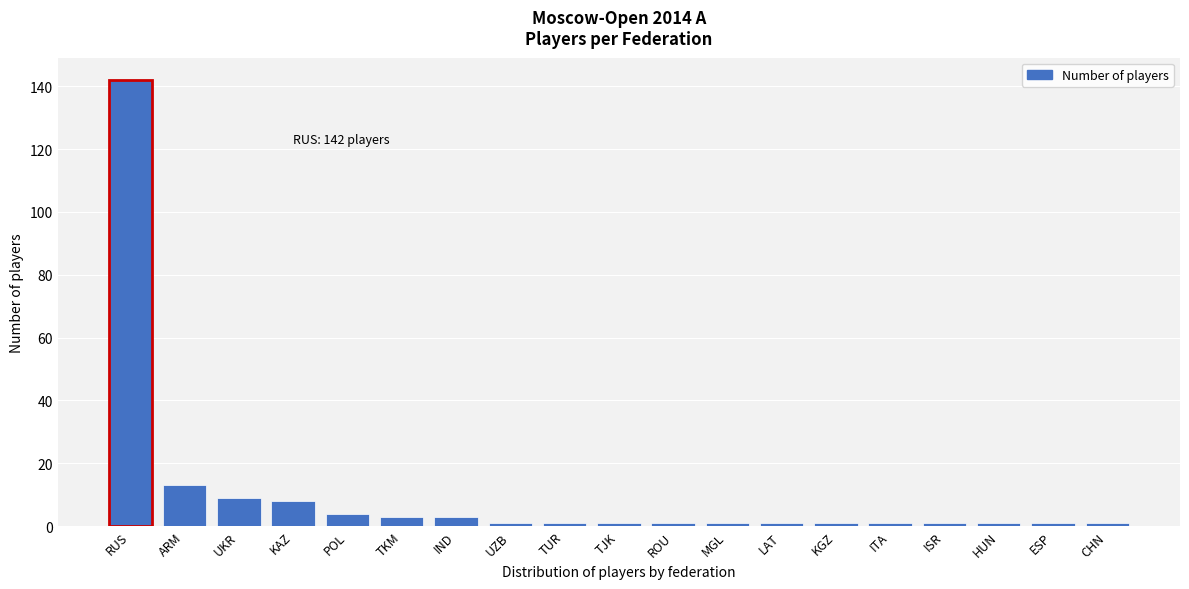

Reading left to right, transcribe all the data shown in this chart.

RUS=142	ARM=13	UKR=9	KAZ=8	POL=4	TKM=3	IND=3	UZB=1	TUR=1	TJK=1	ROU=1	MGL=1	LAT=1	KGZ=1	ITA=1	ISR=1	HUN=1	ESP=1	CHN=1